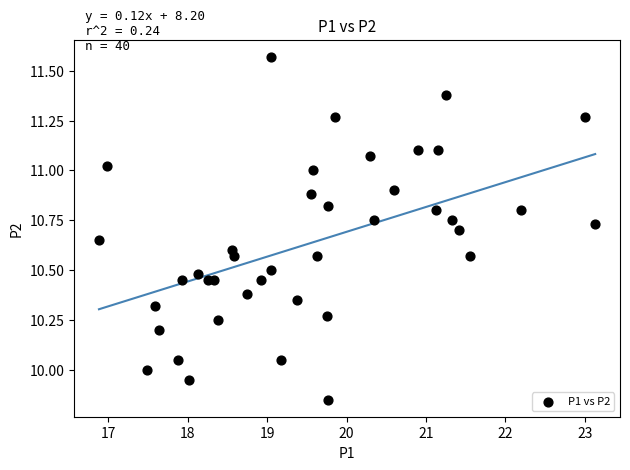

What is the range of X values (max minus min)?

6.2